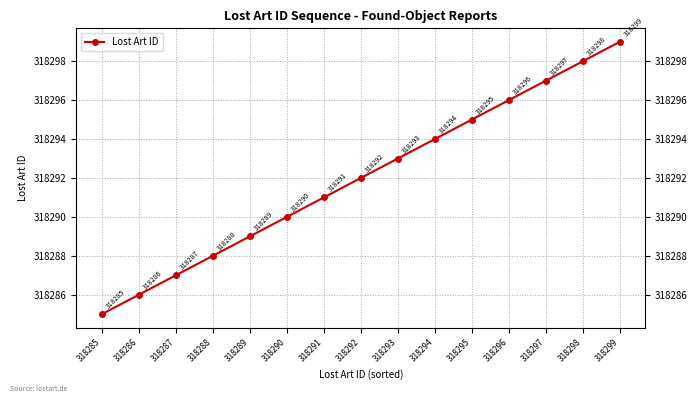

What is the smallest value displayed?

318285